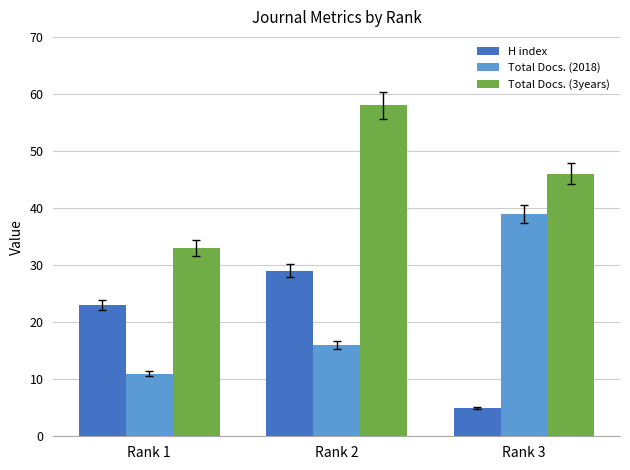

Which series has the largest range (max minus min)?

Total Docs. (2018)